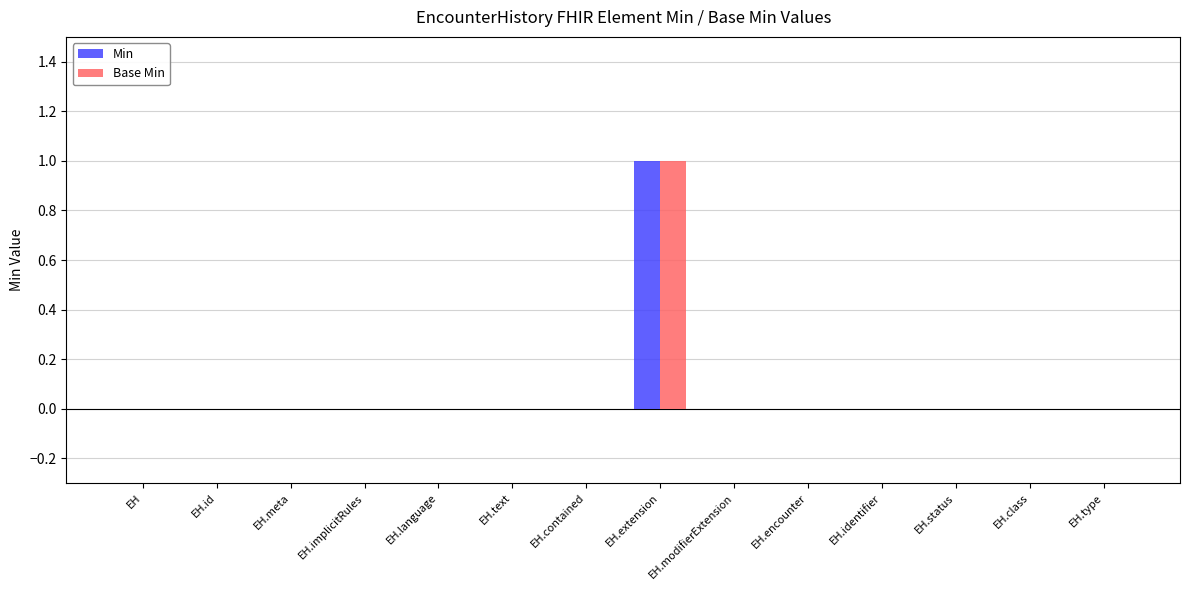

At which category is the sum across all series the highest?

EH.extension